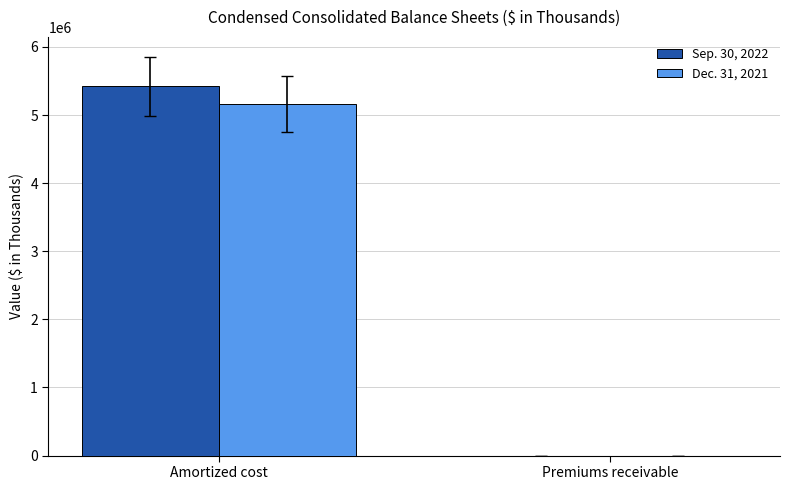

What is the difference between the Dec. 31, 2021 values at Premiums receivable and Amortized cost?

5159226